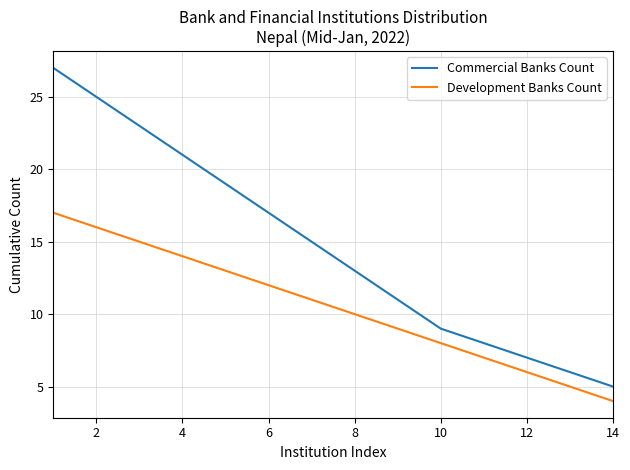

True or false: Commercial Banks Count and Development Banks Count cross at least once.

False